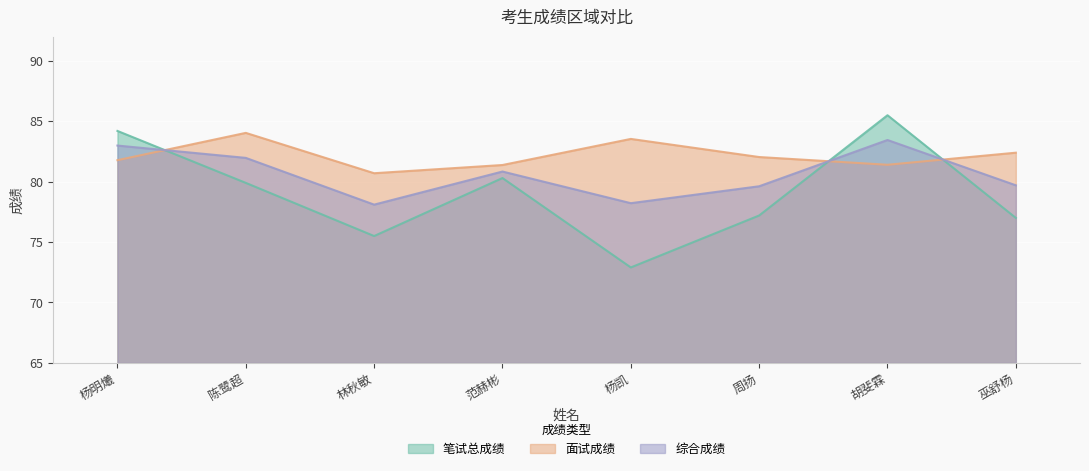

Count the number of data series in this chart.

3